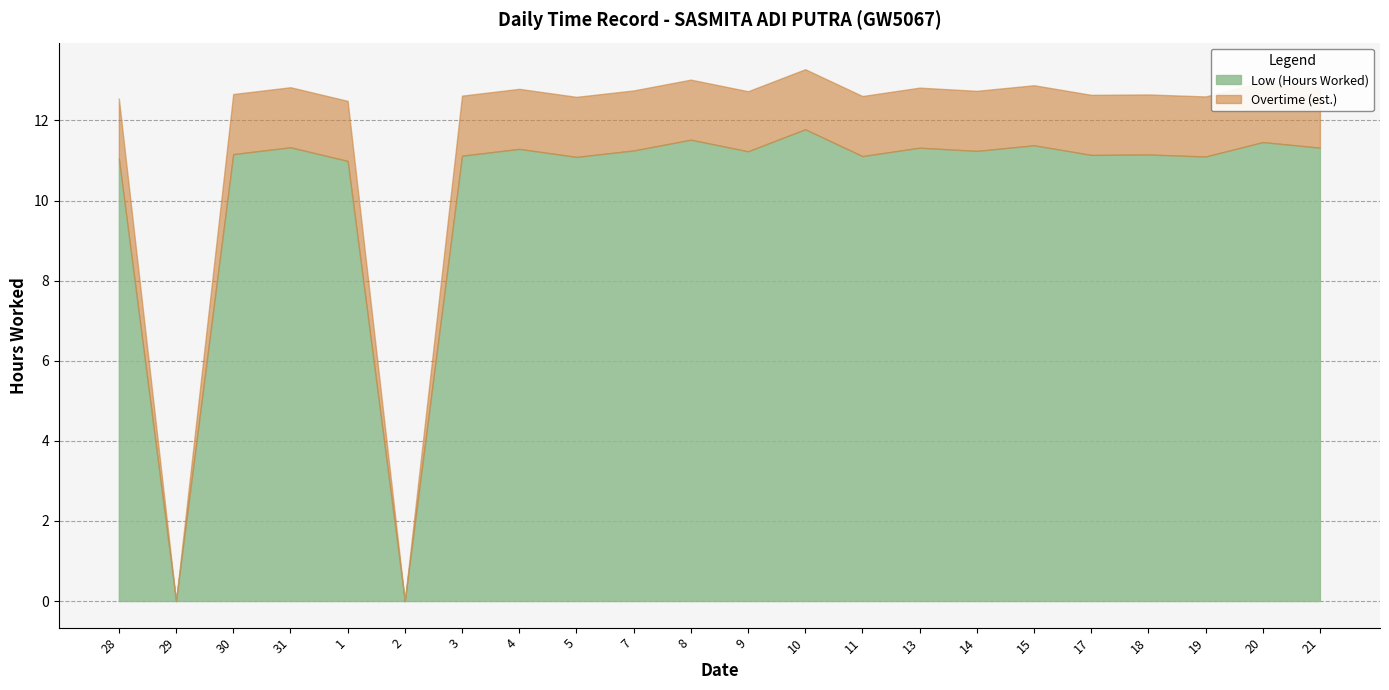

Reading left to right, list all the values displayed in this chart.

28=11.1	29=0.0	30=11.2	31=11.3	1=11.0	2=0.0	3=11.1	4=11.3	5=11.1	7=11.2	8=11.5	9=11.2	10=11.8	11=11.1	13=11.3	14=11.2	15=11.4	17=11.1	18=11.2	19=11.1	20=11.5	21=11.3